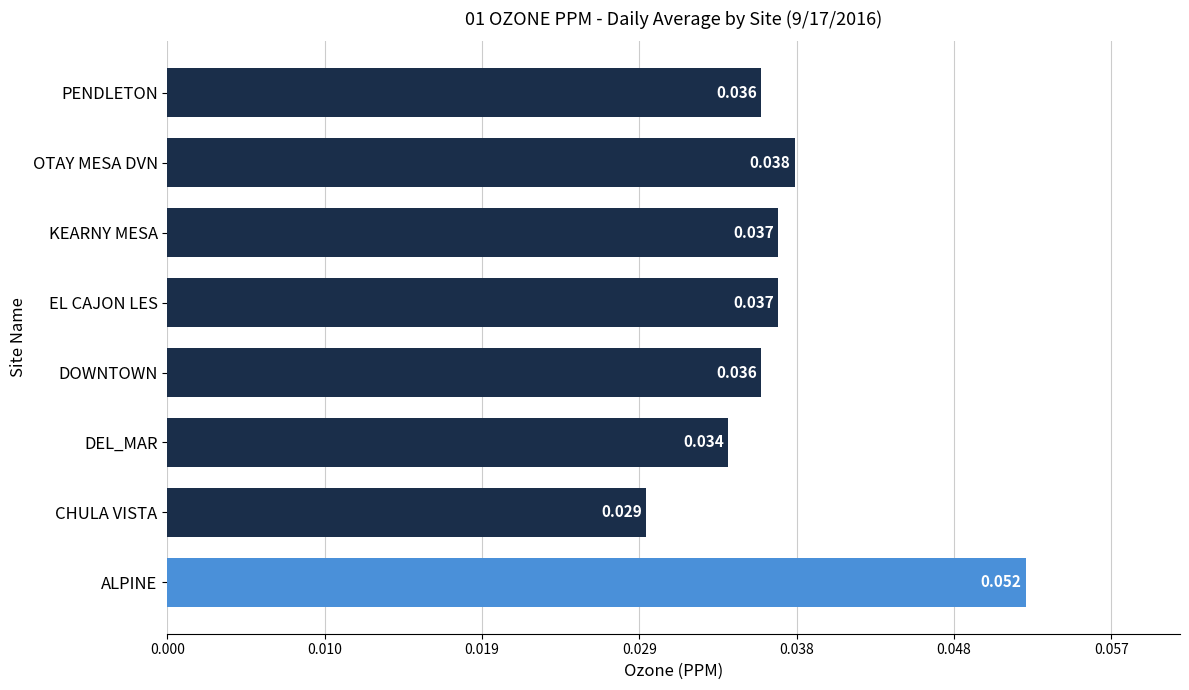

How many categories are shown in the chart?

8